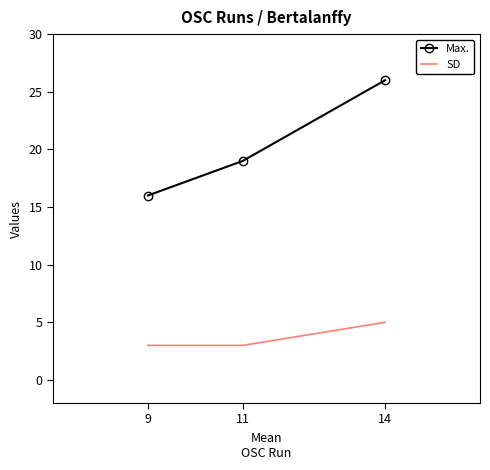

Between 9 and 11, which series saw the biggest shift?

Max.